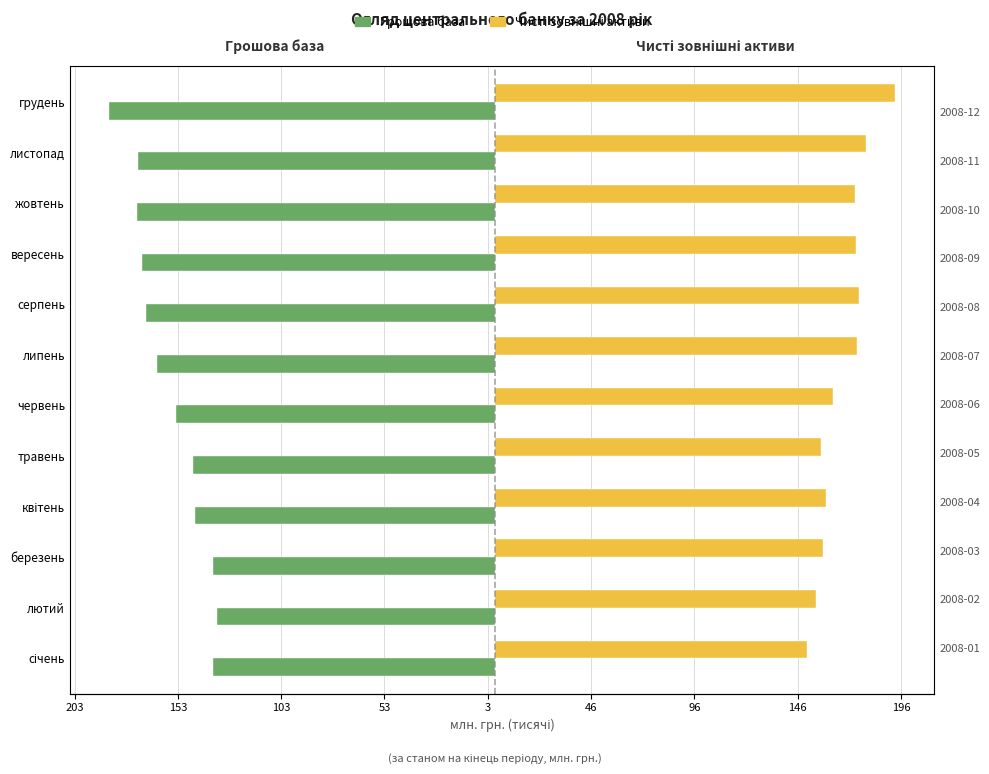

At which category does the chart reach its peak across all series?

грудень